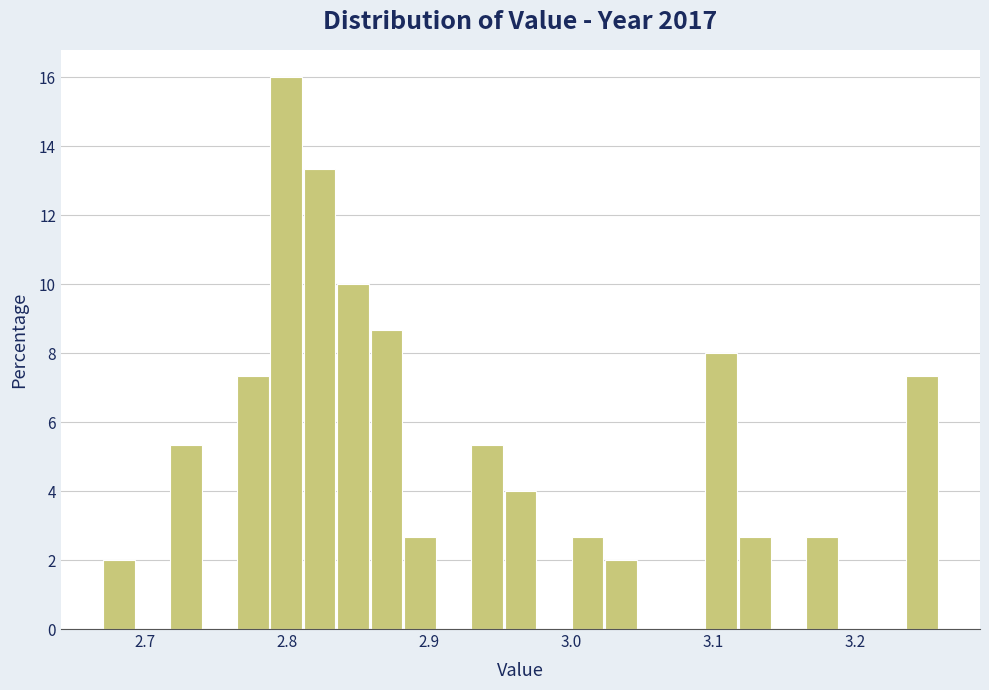

Around what value on the x-axis is the tallest bar? Give the approximate position of its centre, as read against the axis.

2.80